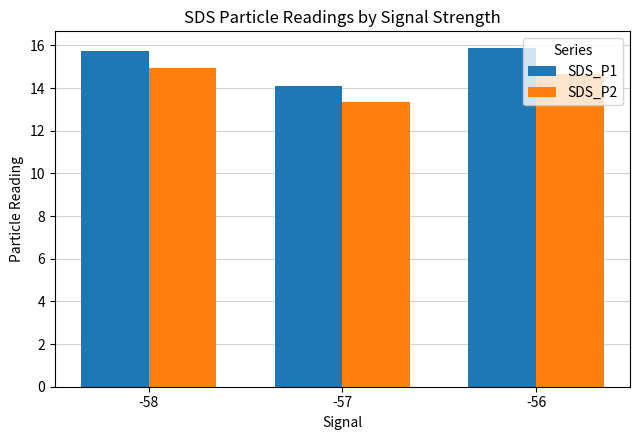

Which series changed the most between -58 and -57?

SDS_P1